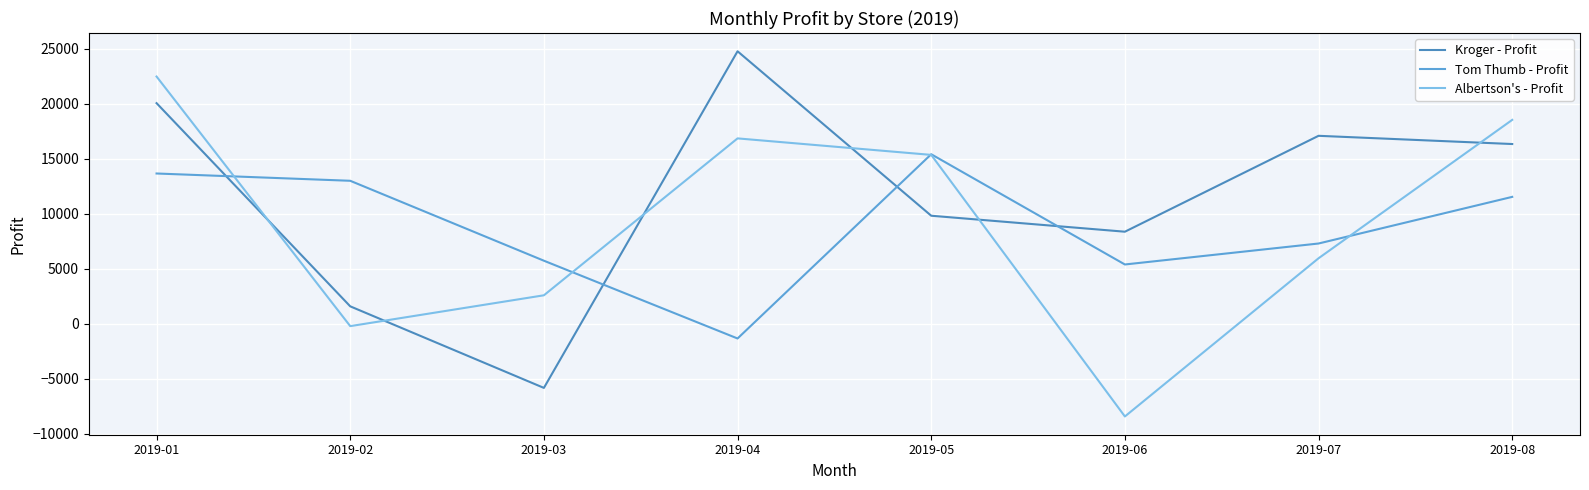

What is the difference between the Albertson's - Profit values at 2019-03 and 2019-08?

15964.6